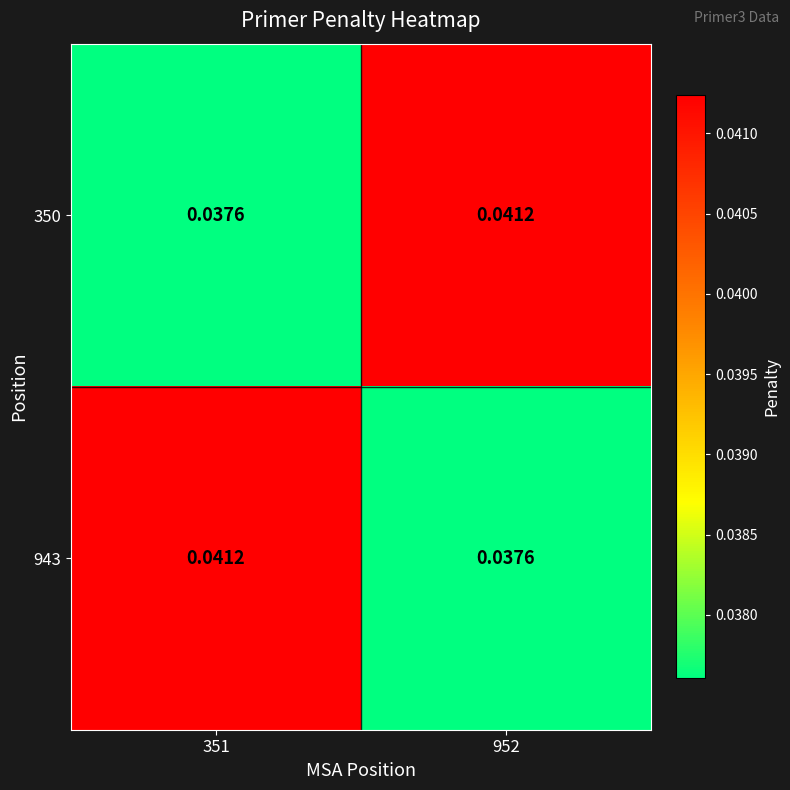

What is the total value across all series at 952?

0.1